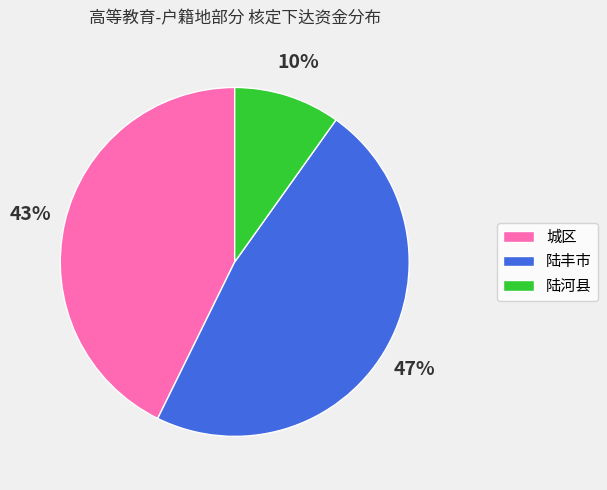

Between 陆丰市 and 城区, which is larger?

陆丰市